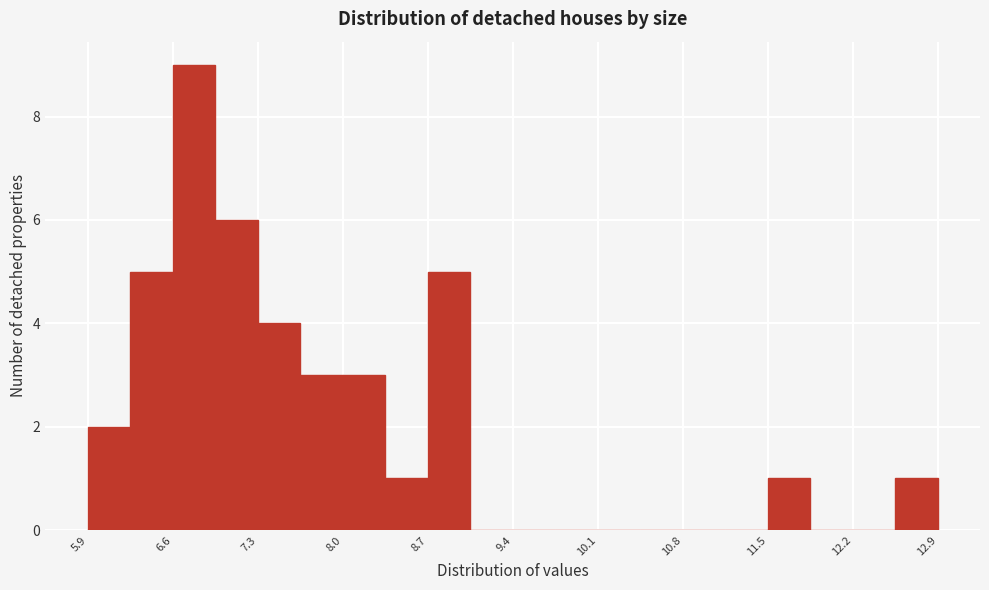

Around what value on the x-axis is the tallest bar? Give the approximate position of its centre, as read against the axis.

6.8